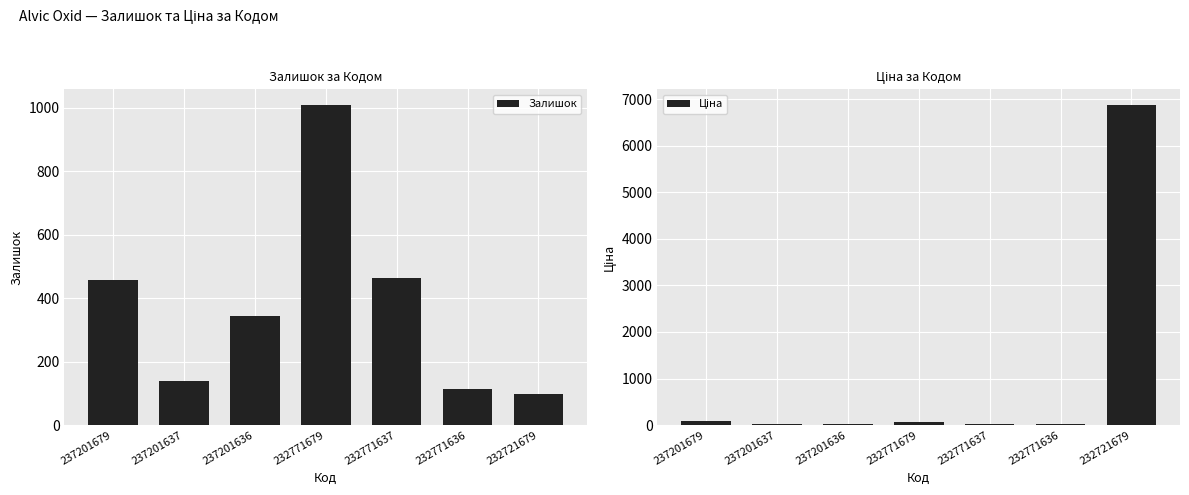

Rank the series by their maximum value, from lowest to highest.

Залишок, Ціна